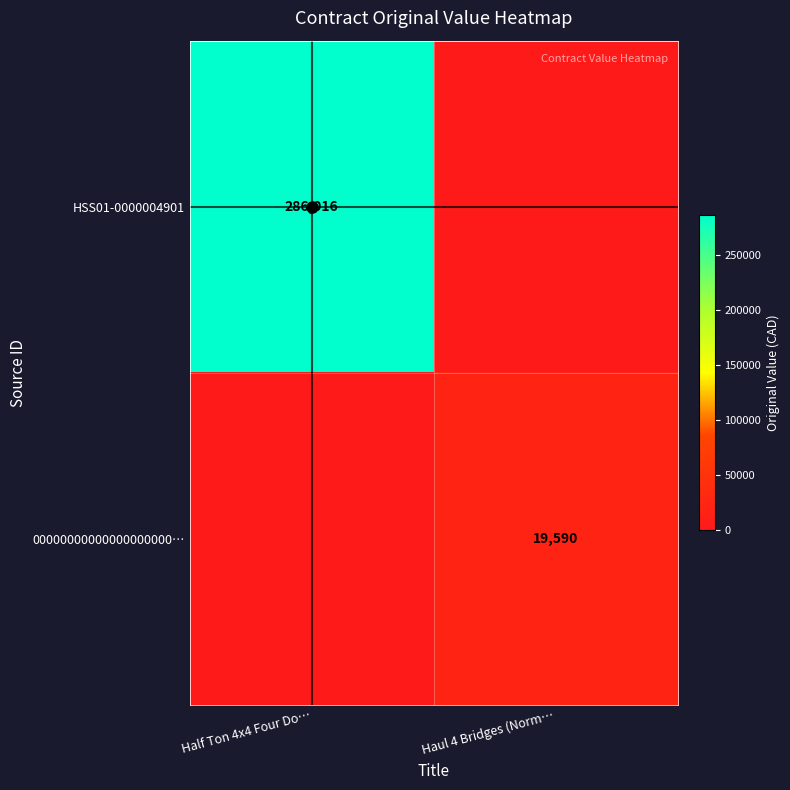

Is it true that 00000000000000000000… equals 19590 at Haul 4 Bridges (Norm…?

True